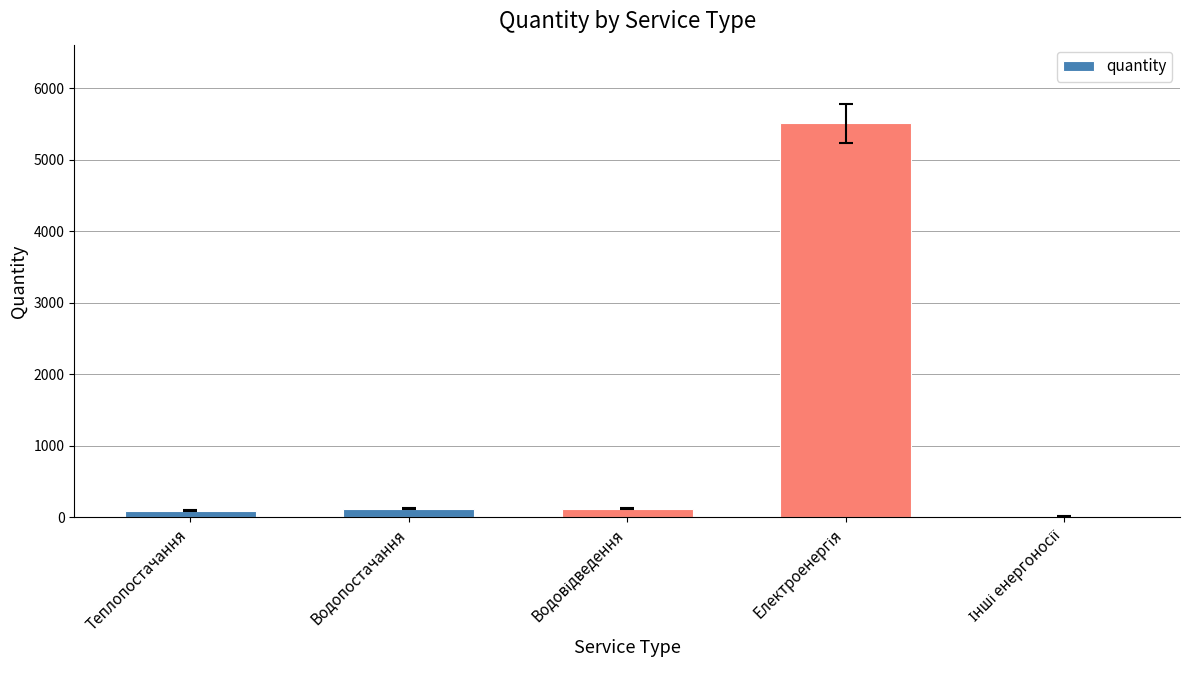

What is the greatest value displayed?

5505.0